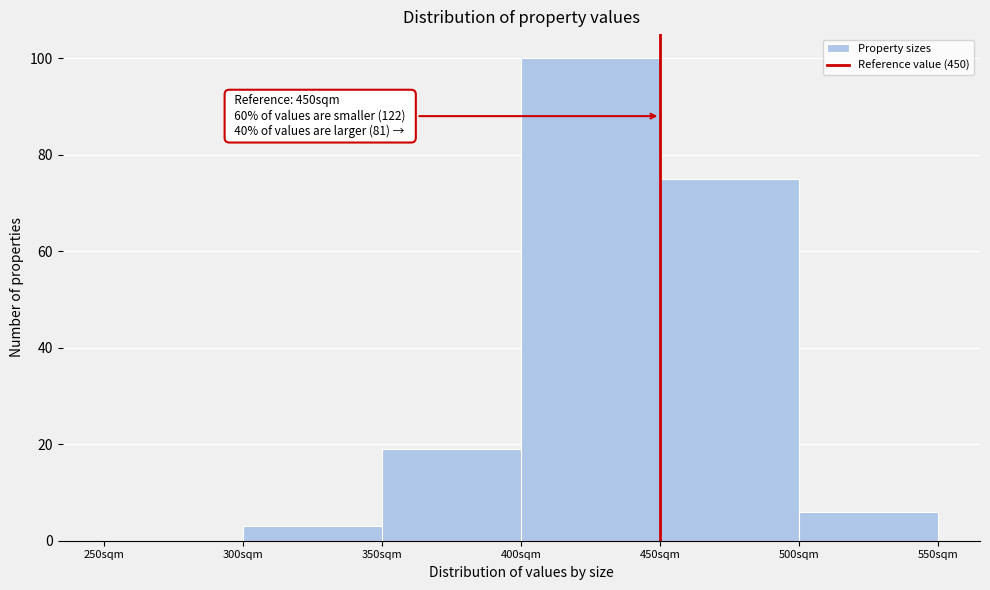

Over which range of the x-axis is the bar tallest?

400 to 450